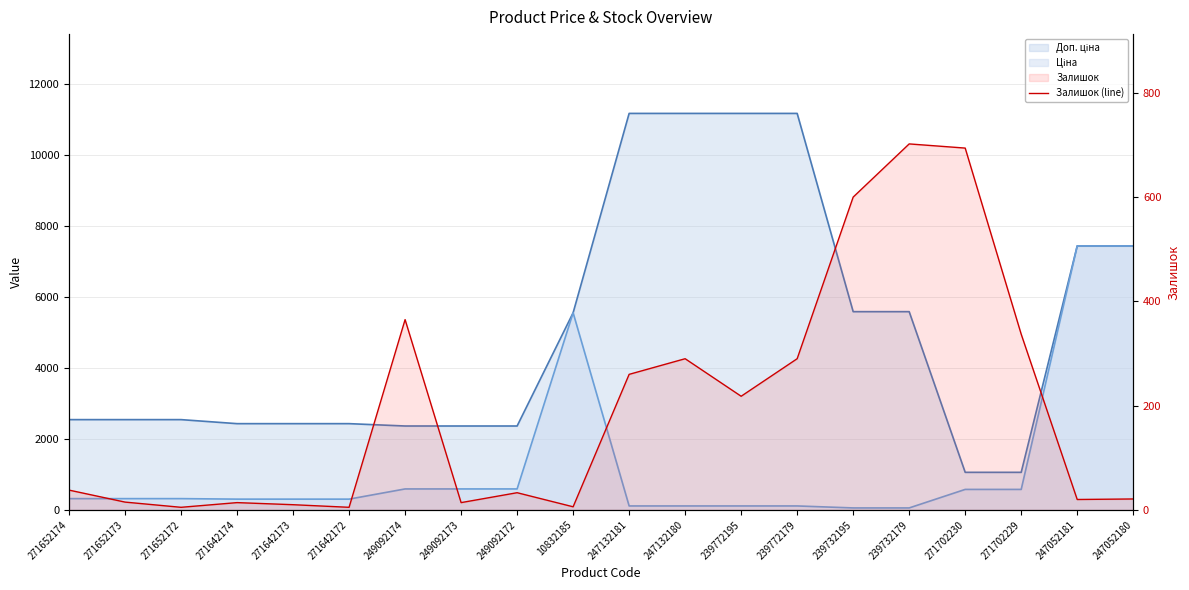

Rank the categories by value from lowest to highest.

271652172, 271642172, 10832185, 271642173, 271642174, 249092173, 271652173, 247052181, 247052180, 249092172, 271652174, 239772195, 247132181, 247132180, 239772179, 271702229, 249092174, 239732195, 271702230, 239732179